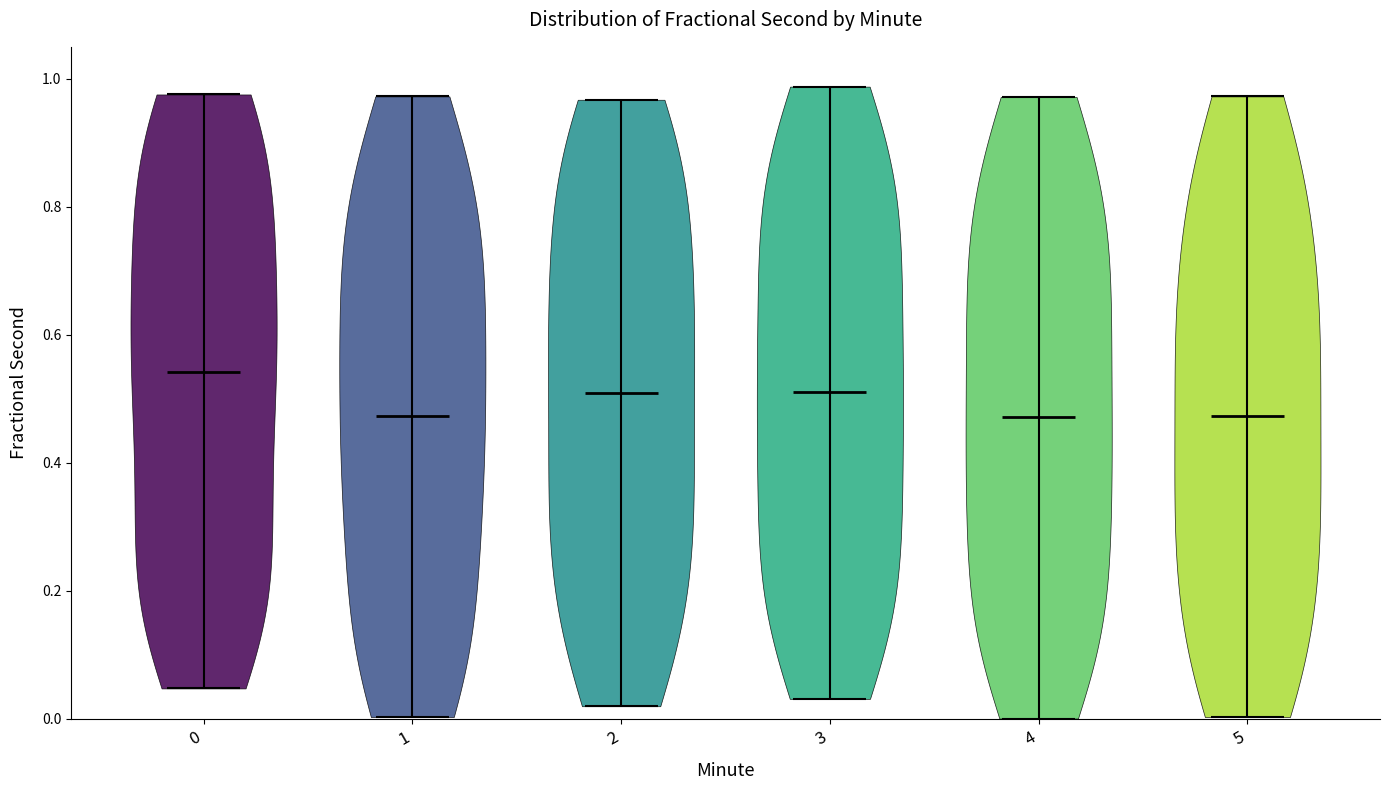

Reading left to right, read every violin against the y-axis: where its median line is, and the lowest and highest points it reaches. The values are not printed on the chart, so give them approximately, as read against the axis.

0: median line 0.54, lowest point 0.04, highest point 0.98
1: median line 0.48, lowest point 0.00, highest point 0.98
2: median line 0.50, lowest point 0.02, highest point 0.96
3: median line 0.52, lowest point 0.04, highest point 0.98
4: median line 0.48, lowest point 0.00, highest point 0.98
5: median line 0.48, lowest point 0.00, highest point 0.98